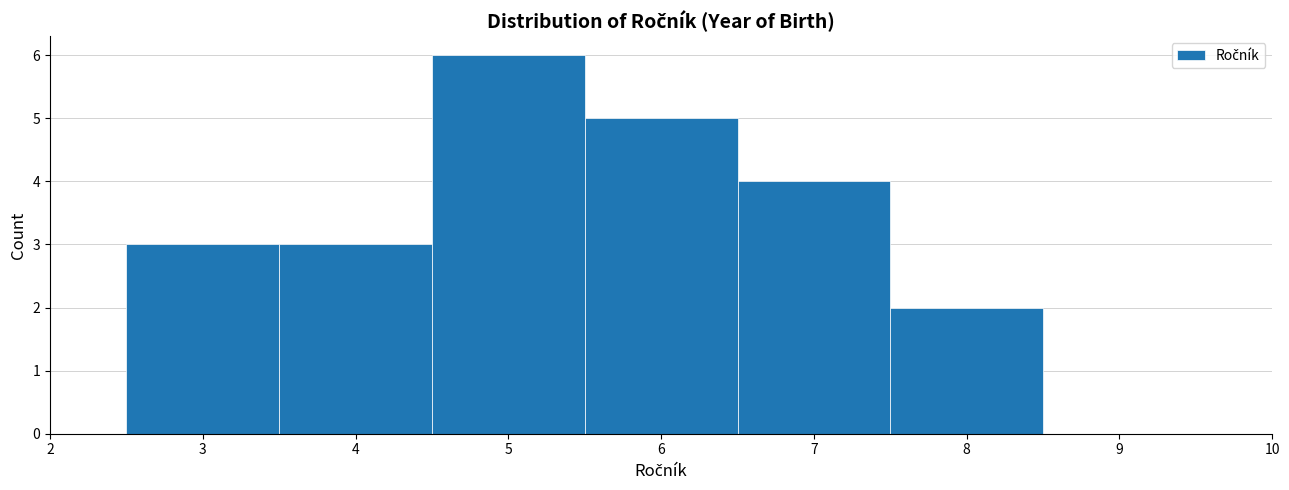

Reading left to right, list every bar in this chart as the range it spans on the x-axis followed by its height. The values are not printed on the chart, so give them approximately, as read against the axis.

2.5 to 3.5: 3
3.5 to 4.5: 3
4.5 to 5.5: 6
5.5 to 6.5: 5
6.5 to 7.5: 4
7.5 to 8.5: 2
8.5 to 9.5: 0